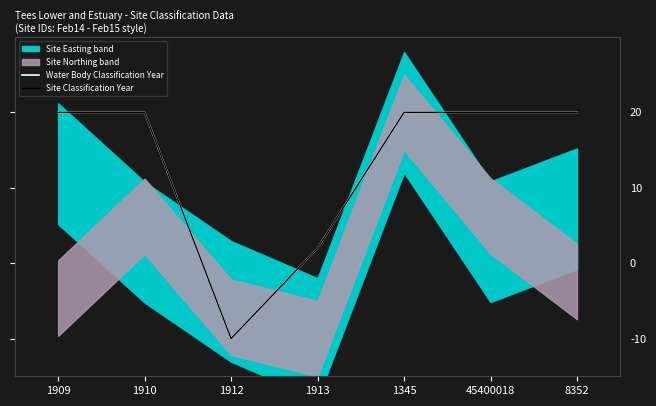

Does the chart have visible grid lines?

No